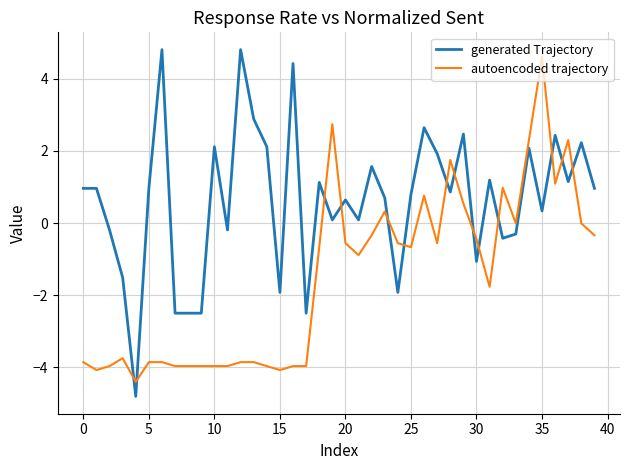

What is the smallest value displayed?

-4.8